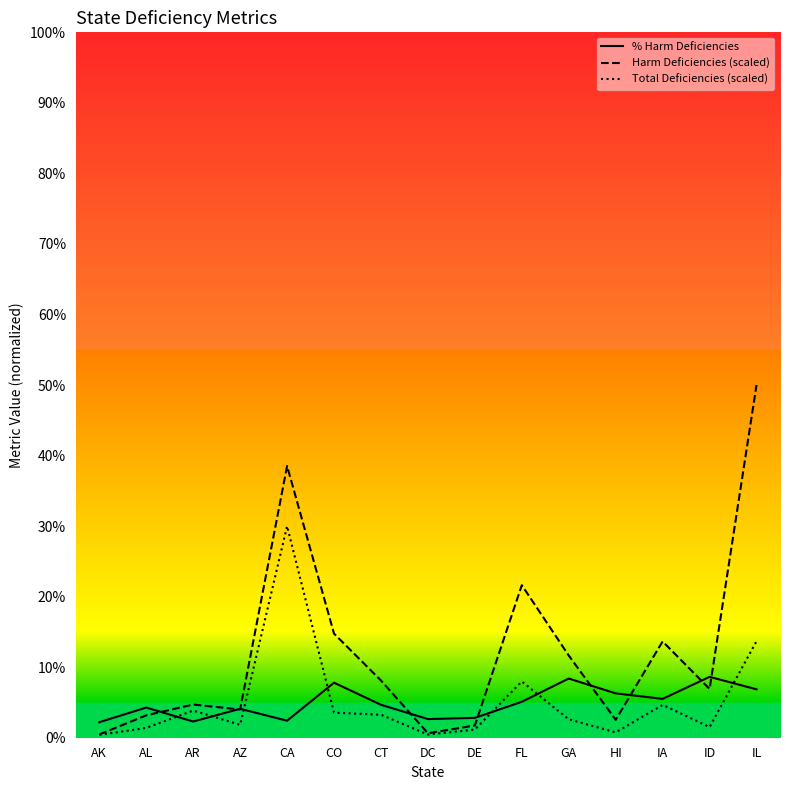

Which series changed the most between AK and DE?

Harm Deficiencies (scaled)